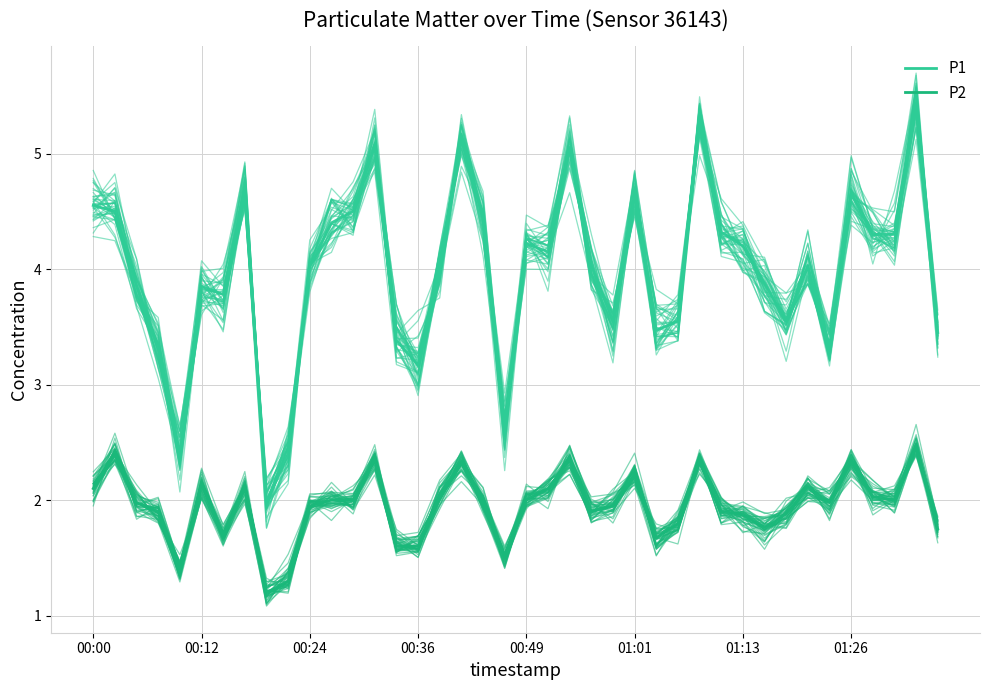

What is the sum of all P2 values?

77.9